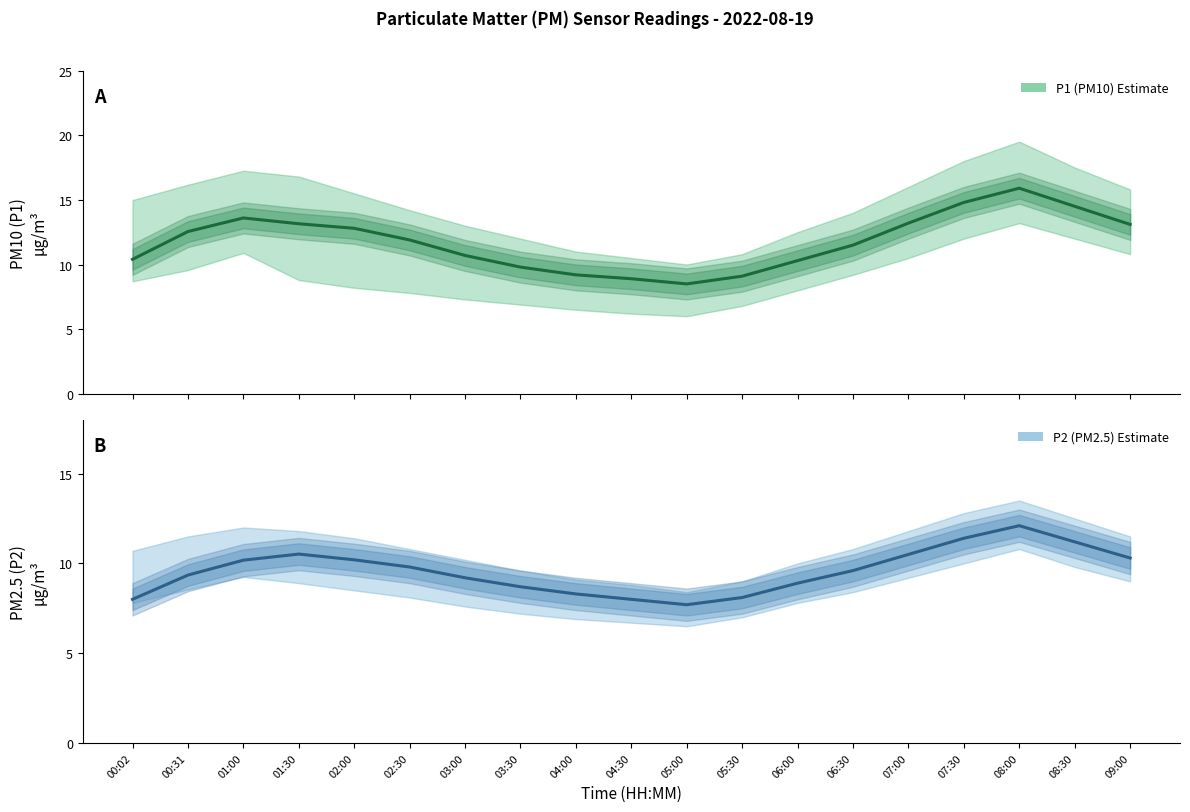

Which category has the highest value in the P2 (PM2.5) Estimate series?

08:00